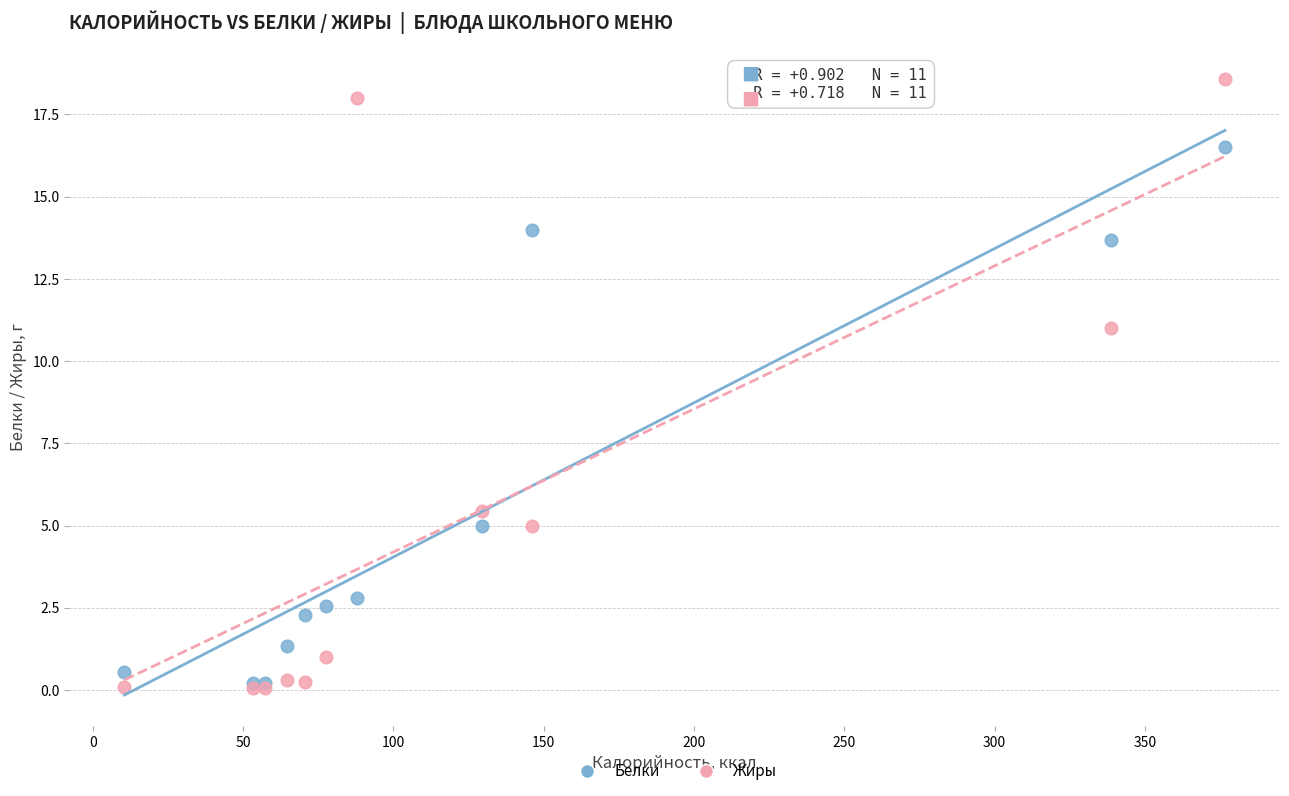

Which series has the largest Y range (max minus min)?

Жиры